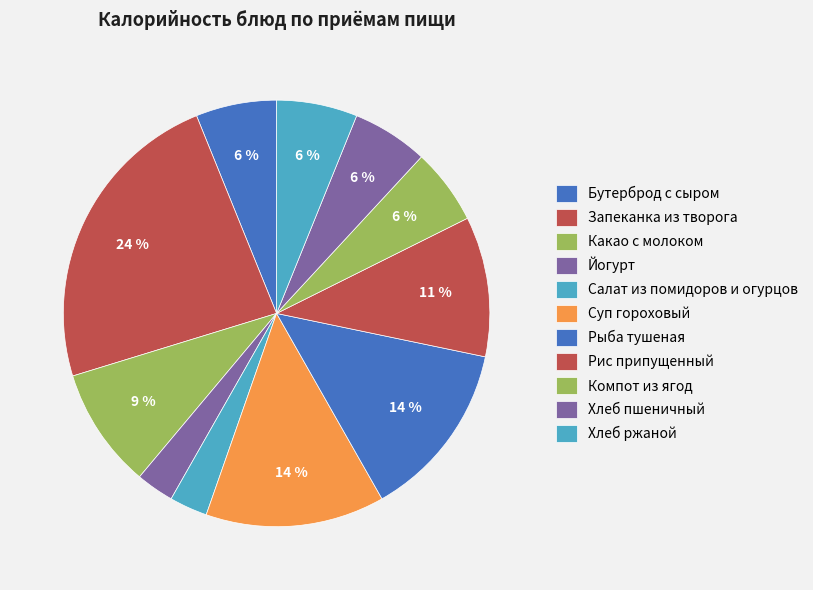

Between Запеканка из творога and Салат из помидоров и огурцов, which is larger?

Запеканка из творога